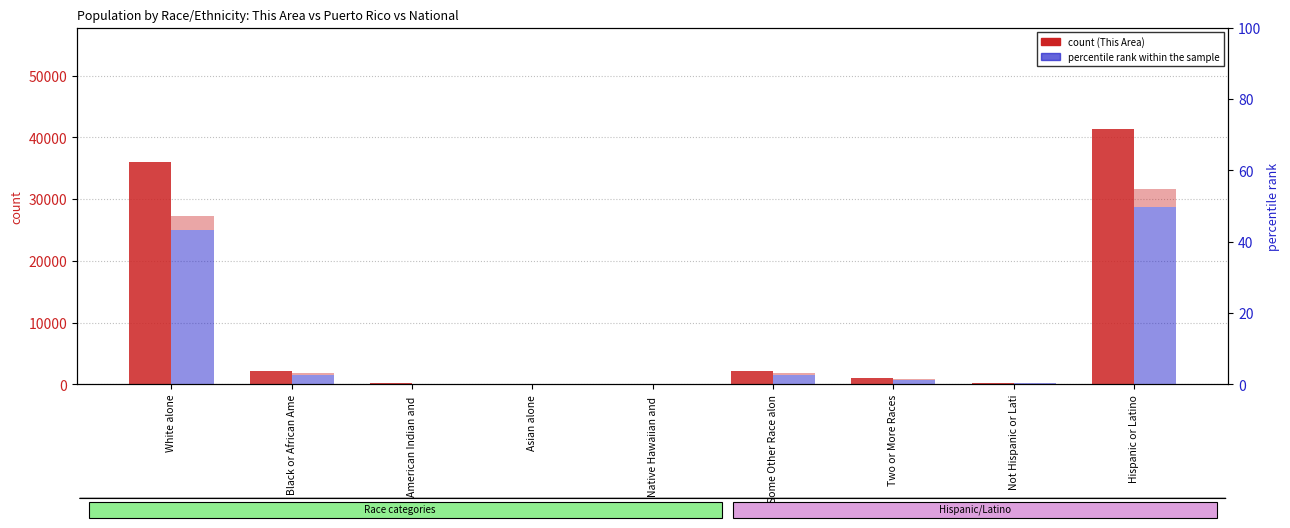

What is the average value of the percentile rank within the sample series?

11.1